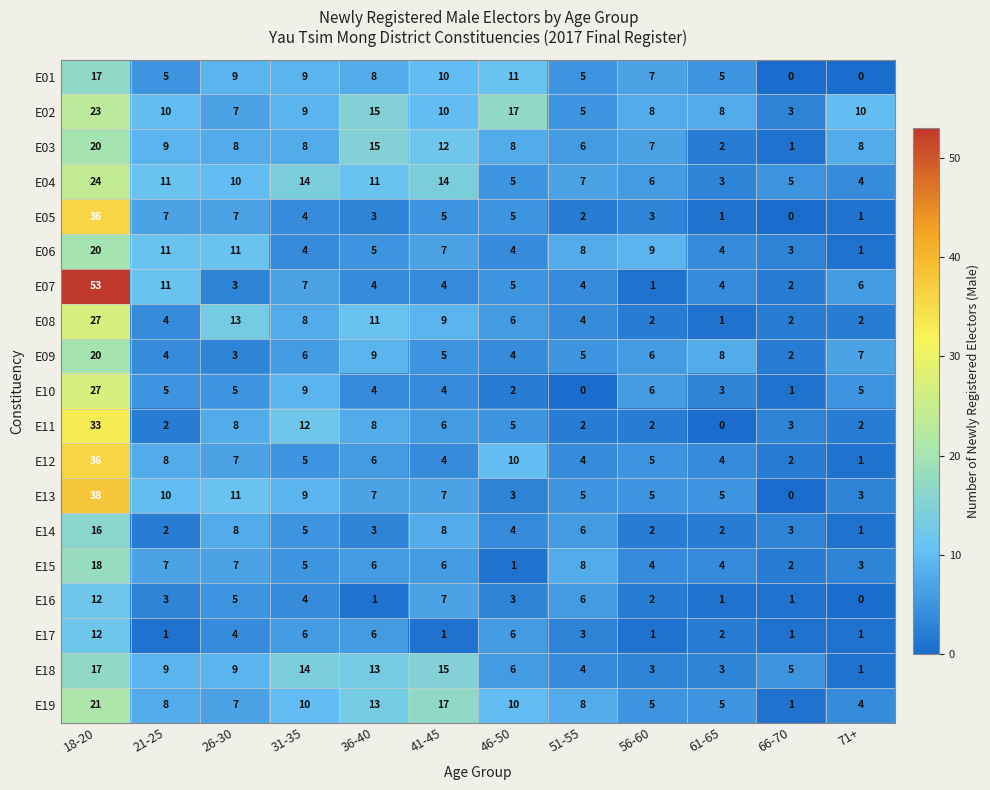

At which label does E09 first exceed 6?

18-20